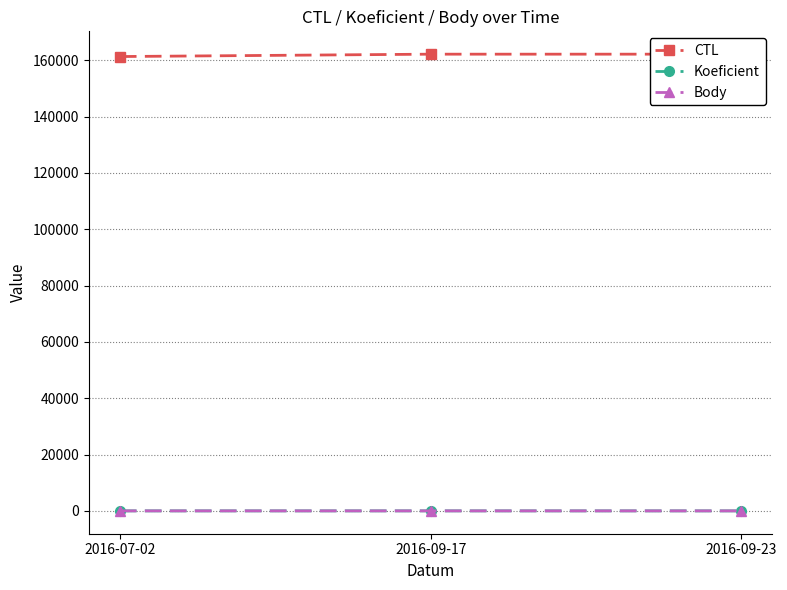

What is the label of the 2nd point from the left?

2016-09-17